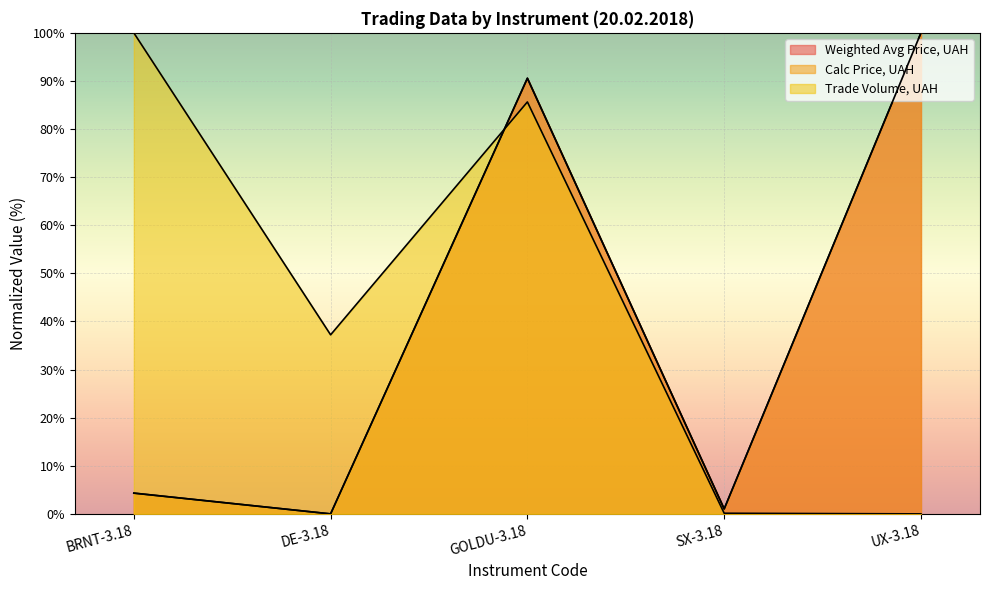

Which series has the largest range (max minus min)?

Weighted Avg Price, UAH